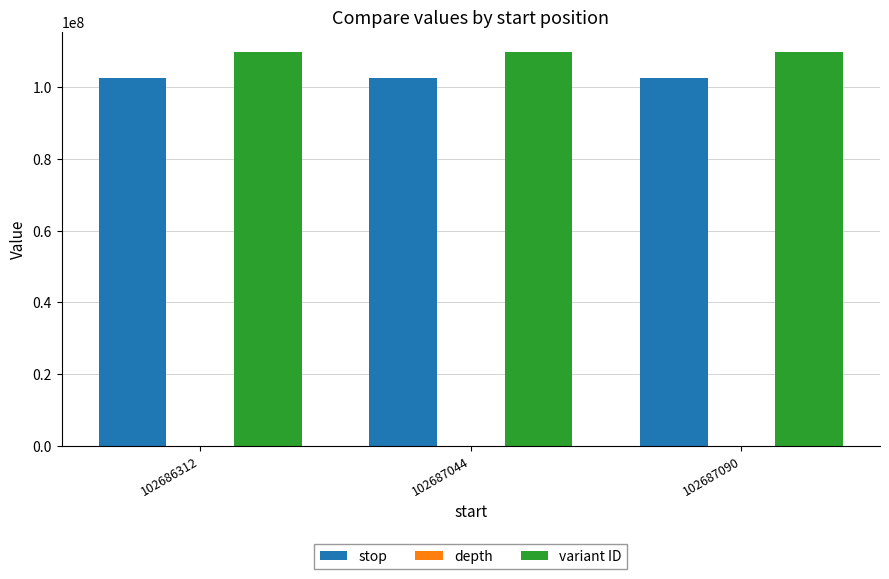

True or false: stop has a value of 102687091 at 102687090.

True